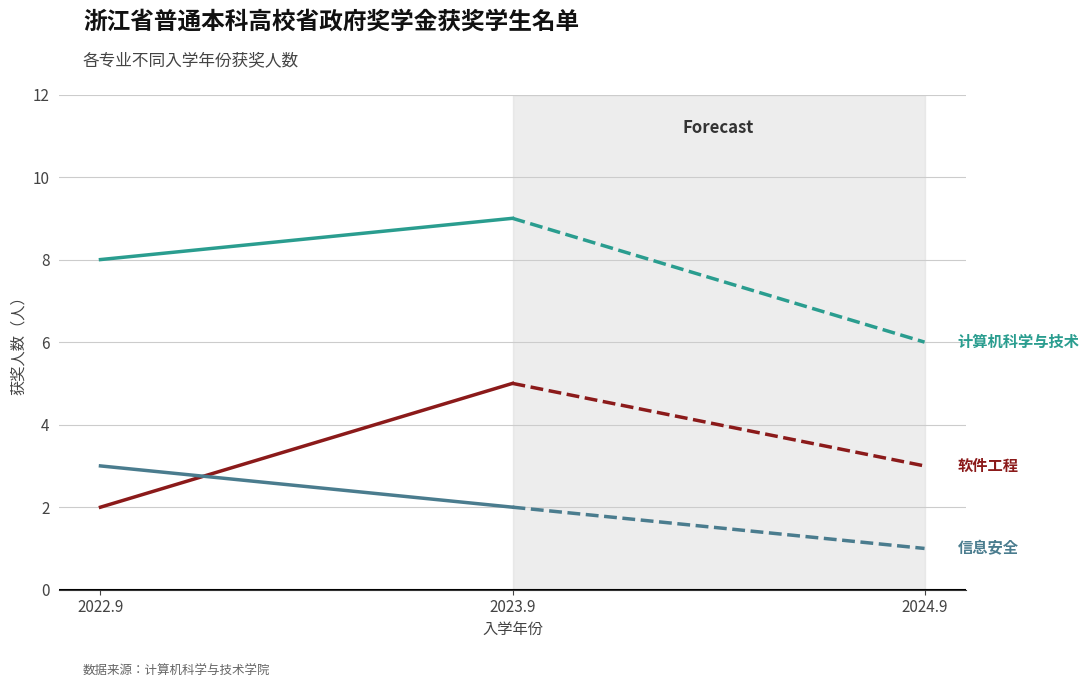

The value of 软件工程 at 2022.9 is 2. True or false?

True